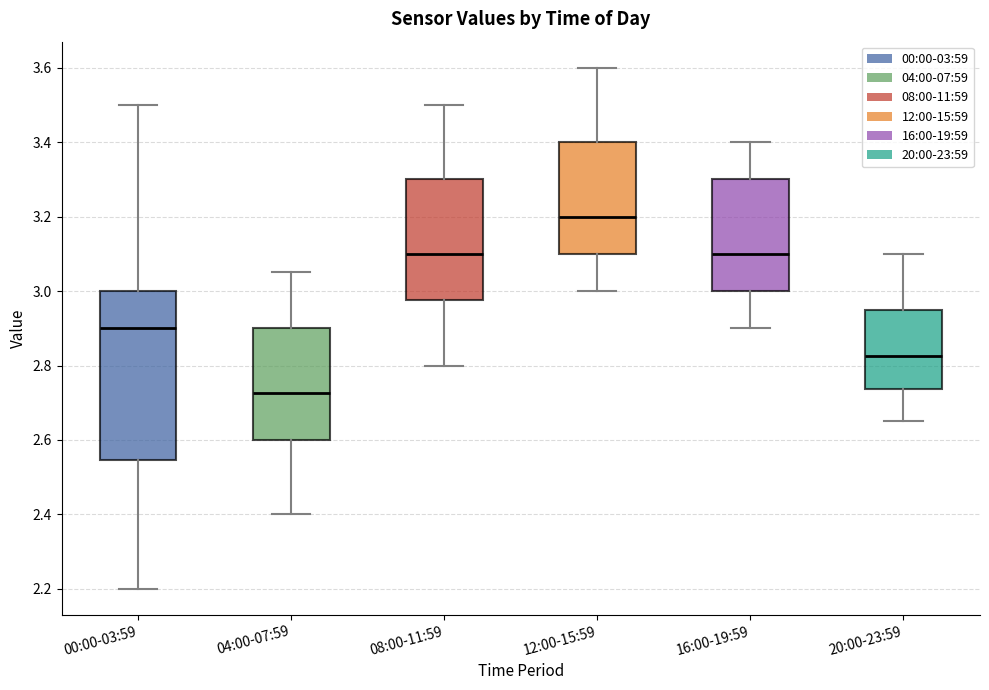

Comparing the boxes themselves (not the whiskers), which one is the tallest?

00:00-03:59